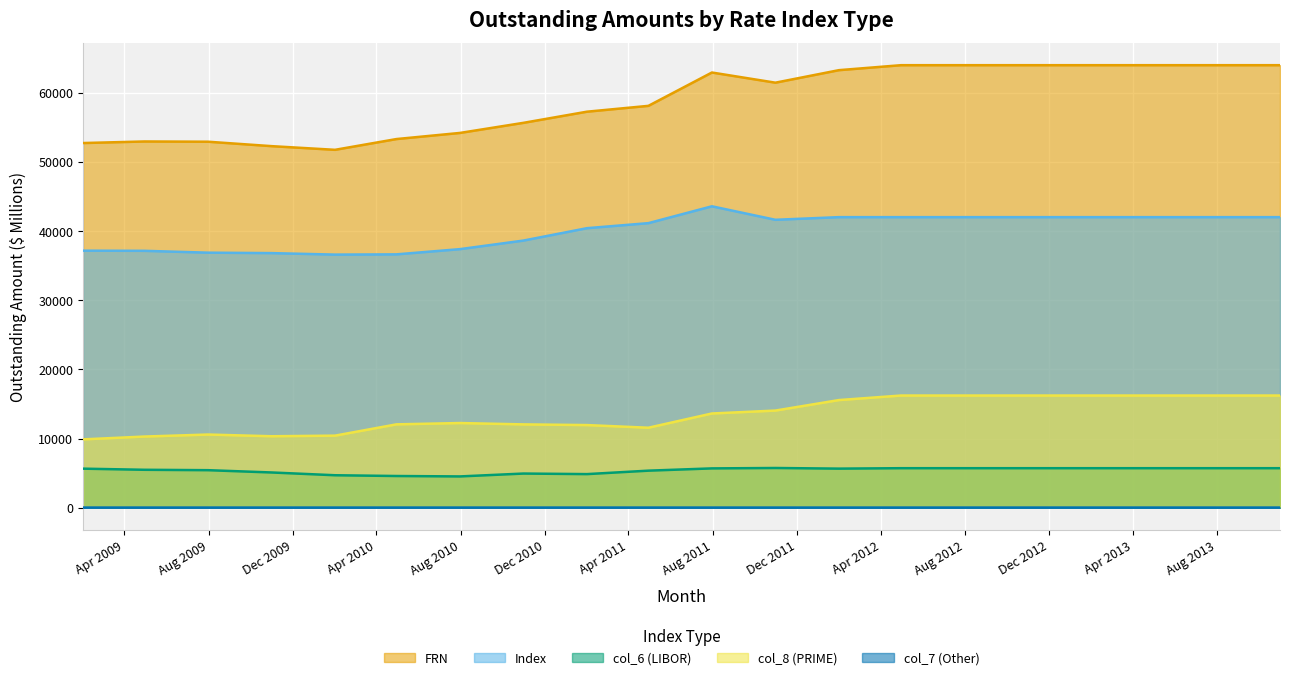

Reading left to right, what are all the values shown in this chart?

FRN: 52716.7	52943.4	52907.9	52268.7	51736.5	53293.2	54177.9	55637.4	57248.5	58091.7	62911.0	61442.1	63250.9	63969.7	63969.7	63969.7	63969.7	63969.7	63969.7	63969.7
Index: 37158.6	37138.0	36871.0	36807.3	36590.8	36625.8	37380.6	38619.9	40410.8	41138.8	43573.1	41622.9	42006.4	42006.4	42006.4	42006.4	42006.4	42006.4	42006.4	42006.4
col_6 (LIBOR): 5649.5	5487.2	5429.6	5099.8	4697.7	4587.3	4527.2	4942.8	4861.9	5360.2	5688.0	5746.4	5654.2	5717.6	5717.6	5717.6	5717.6	5717.6	5717.6	5717.6
col_8 (PRIME): 9883.0	10292.6	10581.8	10336.1	10422.5	12054.5	12244.6	12049.3	11950.3	11567.2	13624.5	14047.4	15565.0	16220.5	16220.5	16220.5	16220.5	16220.5	16220.5	16220.5
col_7 (Other): 25.6	25.6	25.6	25.5	25.5	25.5	25.5	25.4	25.4	25.4	25.4	25.4	25.4	25.4	25.4	25.4	25.4	25.4	25.4	25.4